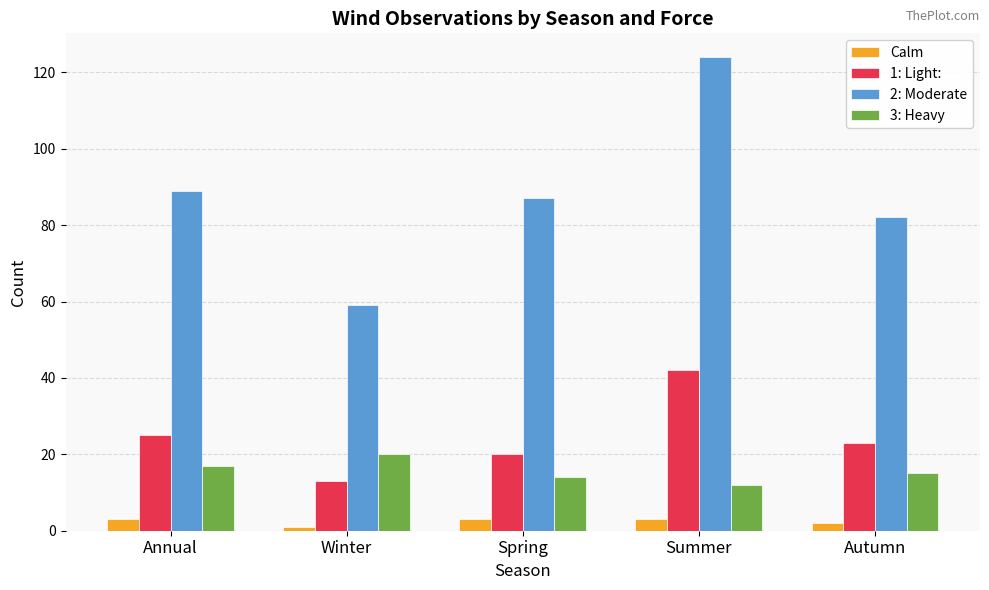

Which category has the highest value across all series?

Summer